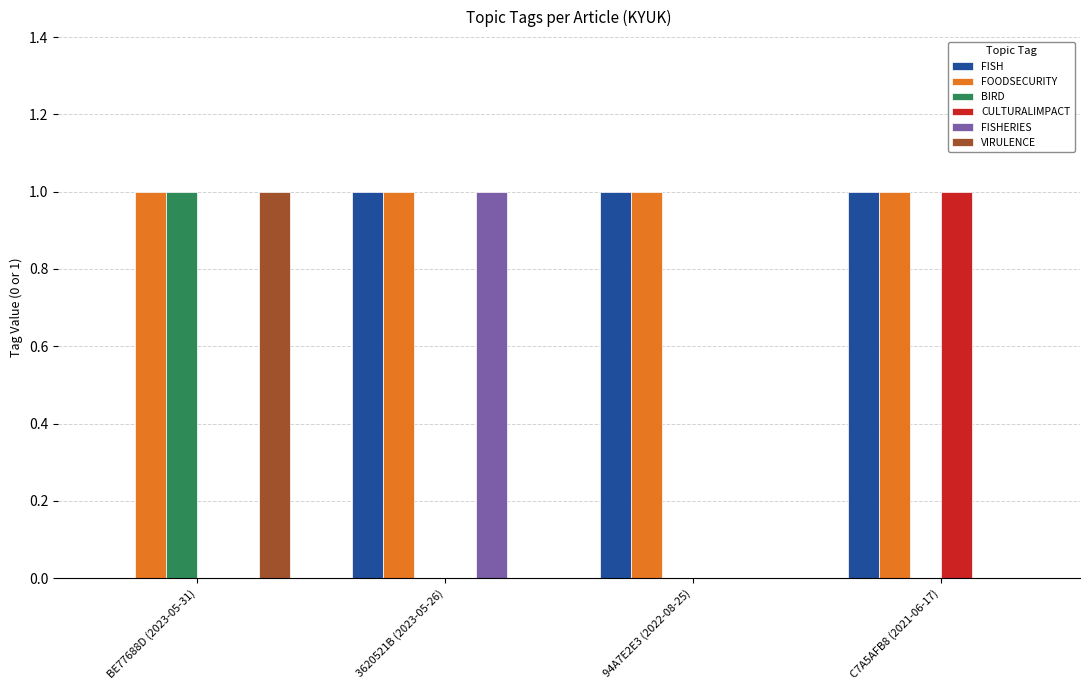

What is the total value across all series at 3620521B (2023-05-26)?

3